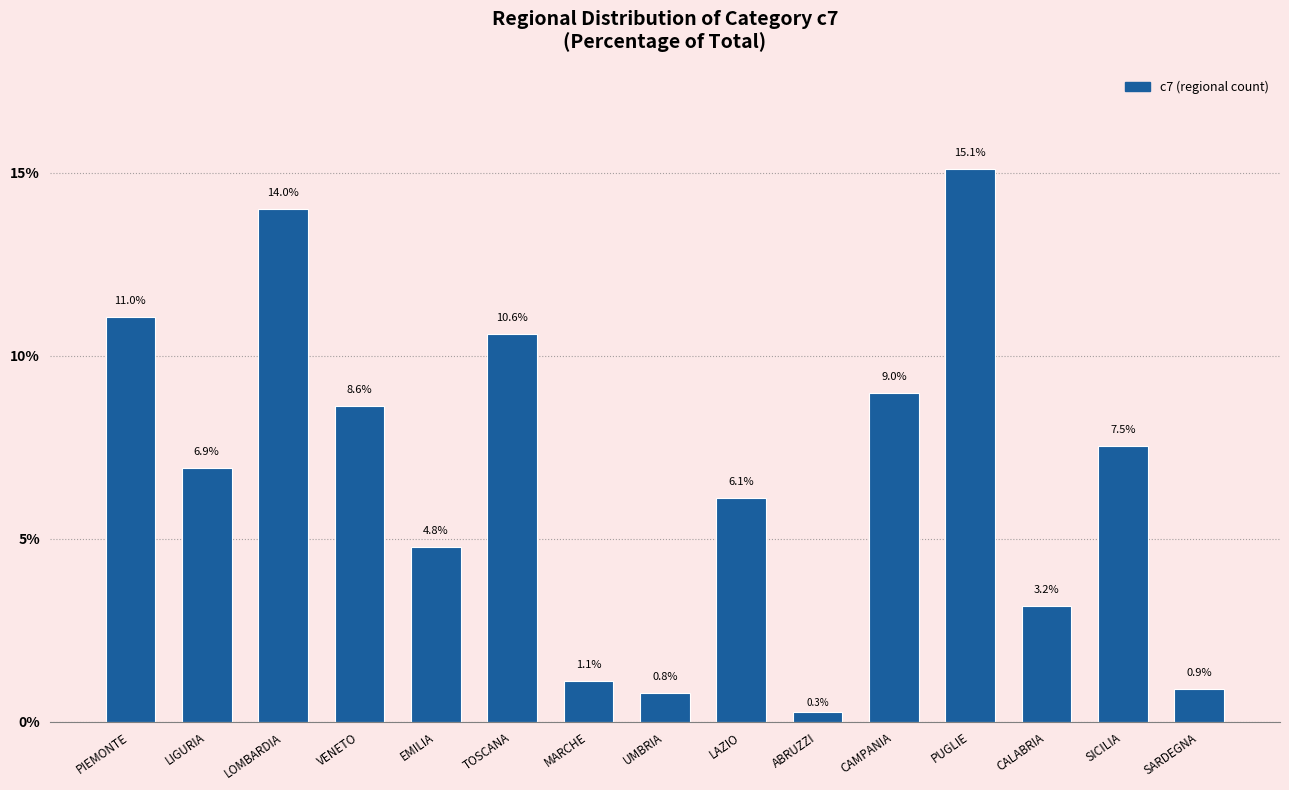

Is it true that the value at LAZIO is 6.1?

True